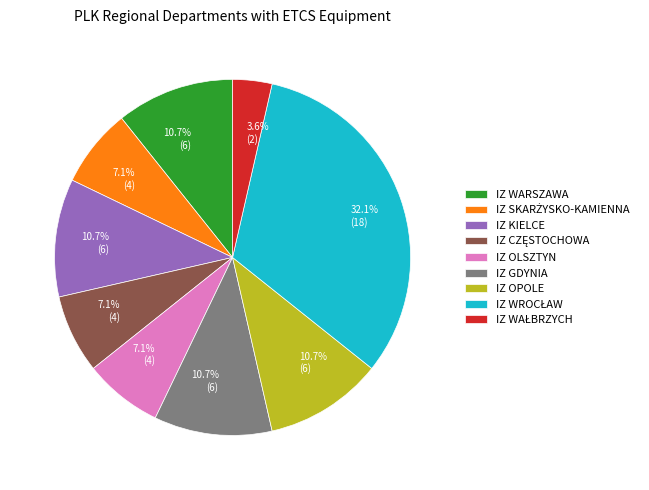

To the nearest percent, what portion does IZ OPOLE represent?

11%